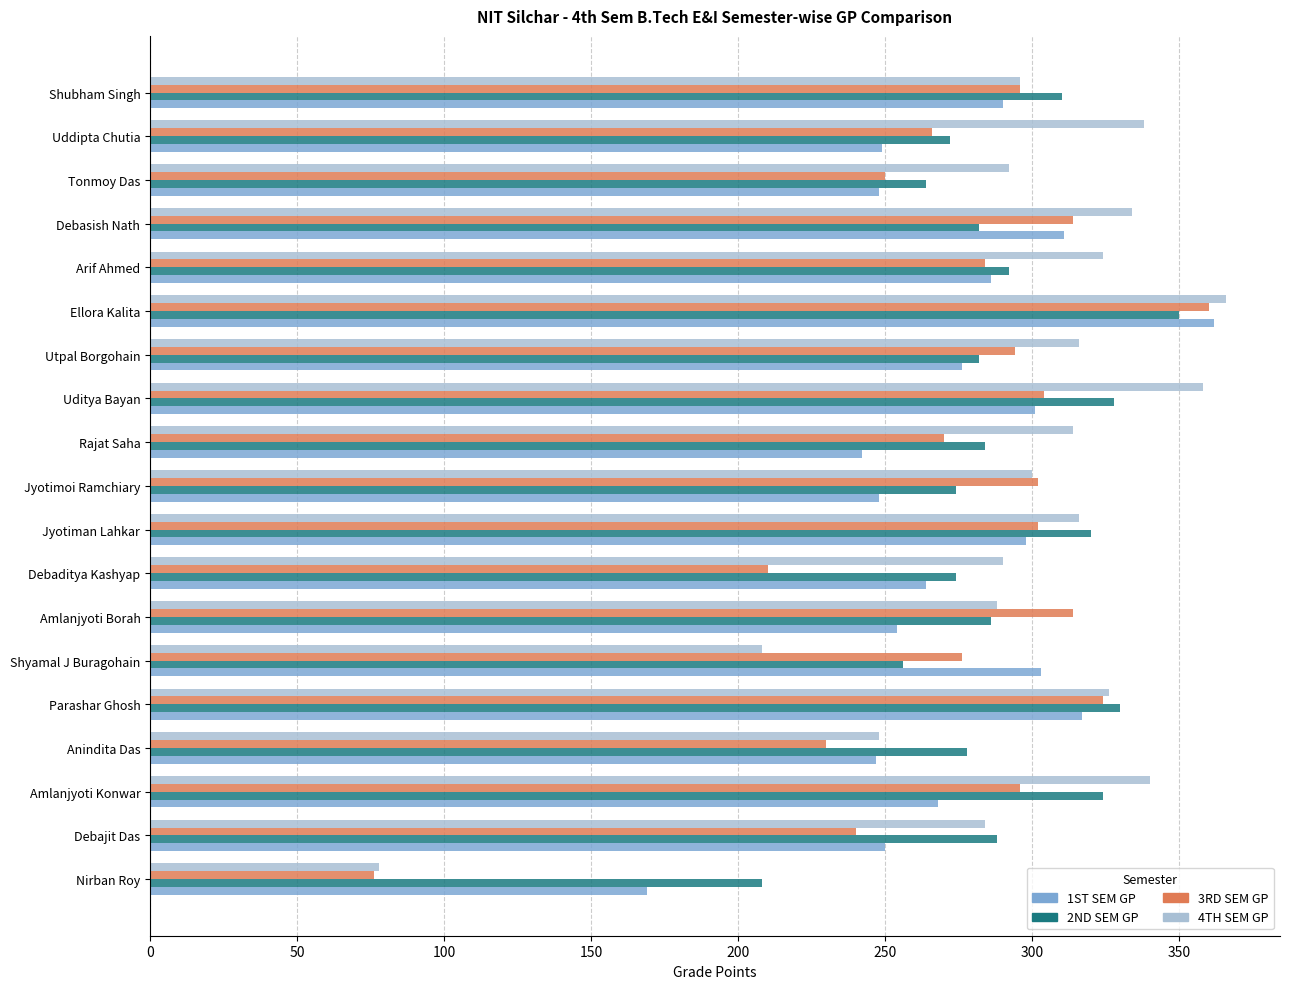

Between Debasish Nath and Tonmoy Das, which series saw the biggest shift?

3RD SEM GP